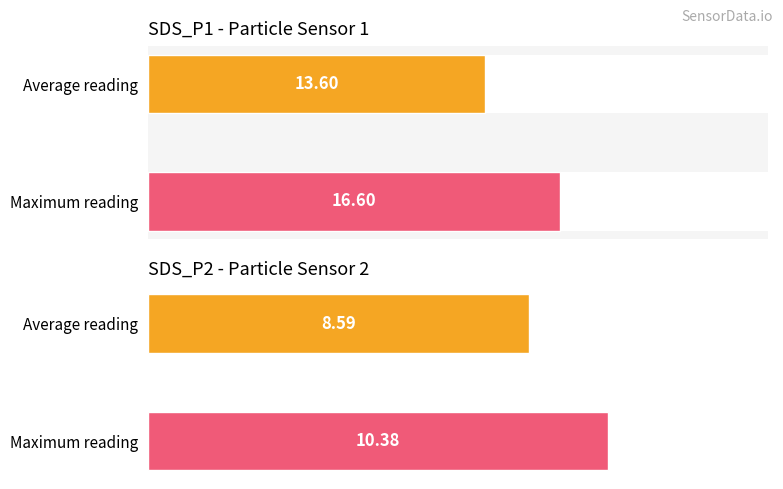

Which series has the widest spread of values?

SDS_P1